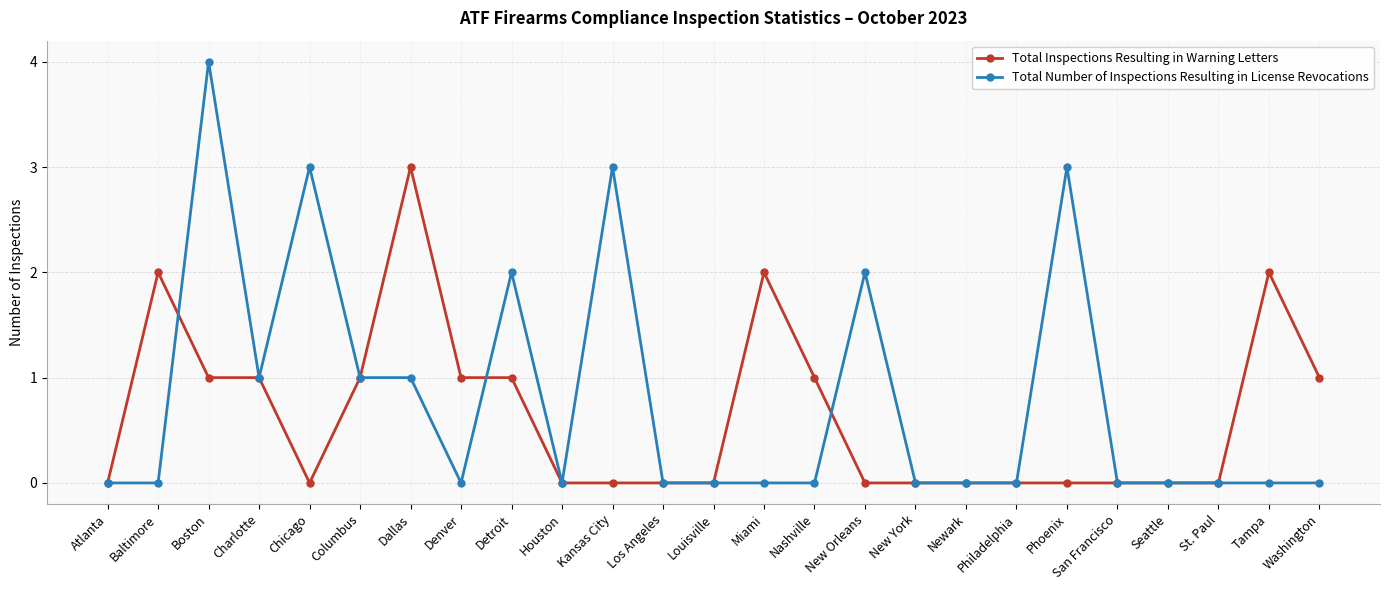

Reading left to right, list all the values displayed in this chart.

Total Inspections Resulting in Warning Letters: Atlanta=0	Baltimore=2	Boston=1	Charlotte=1	Chicago=0	Columbus=1	Dallas=3	Denver=1	Detroit=1	Houston=0	Kansas City=0	Los Angeles=0	Louisville=0	Miami=2	Nashville=1	New Orleans=0	New York=0	Newark=0	Philadelphia=0	Phoenix=0	San Francisco=0	Seattle=0	St. Paul=0	Tampa=2	Washington=1
Total Number of Inspections Resulting in License Revocations: Atlanta=0	Baltimore=0	Boston=4	Charlotte=1	Chicago=3	Columbus=1	Dallas=1	Denver=0	Detroit=2	Houston=0	Kansas City=3	Los Angeles=0	Louisville=0	Miami=0	Nashville=0	New Orleans=2	New York=0	Newark=0	Philadelphia=0	Phoenix=3	San Francisco=0	Seattle=0	St. Paul=0	Tampa=0	Washington=0